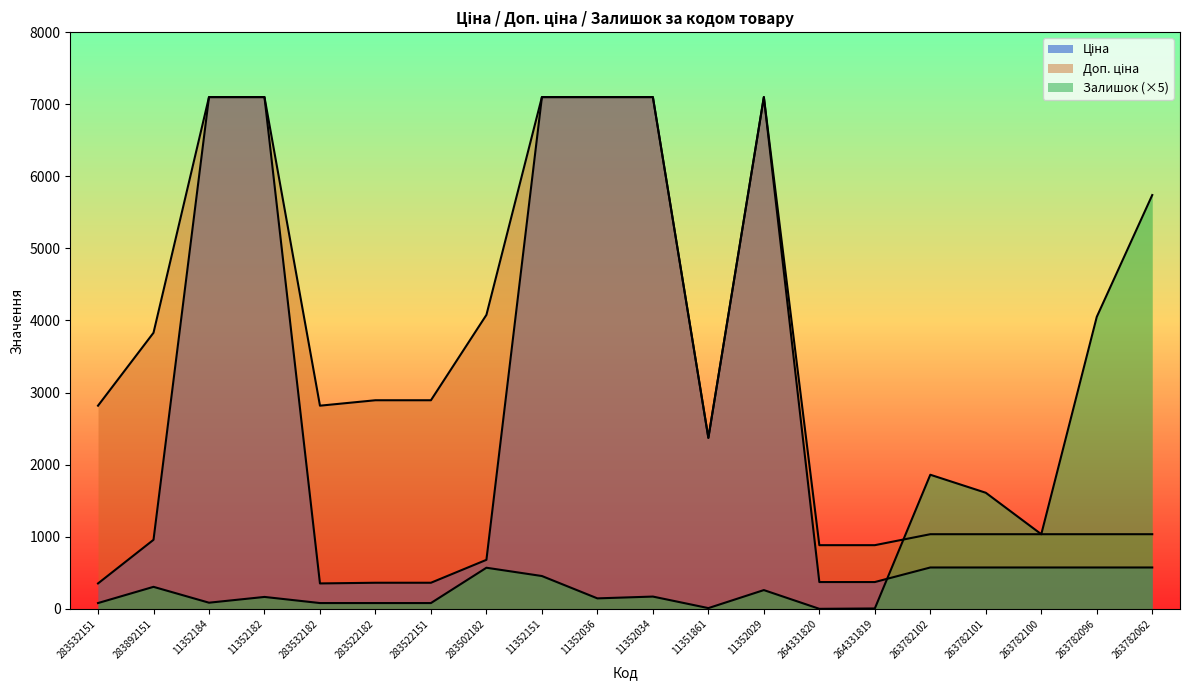

Which series has the widest spread of values?

Ціна